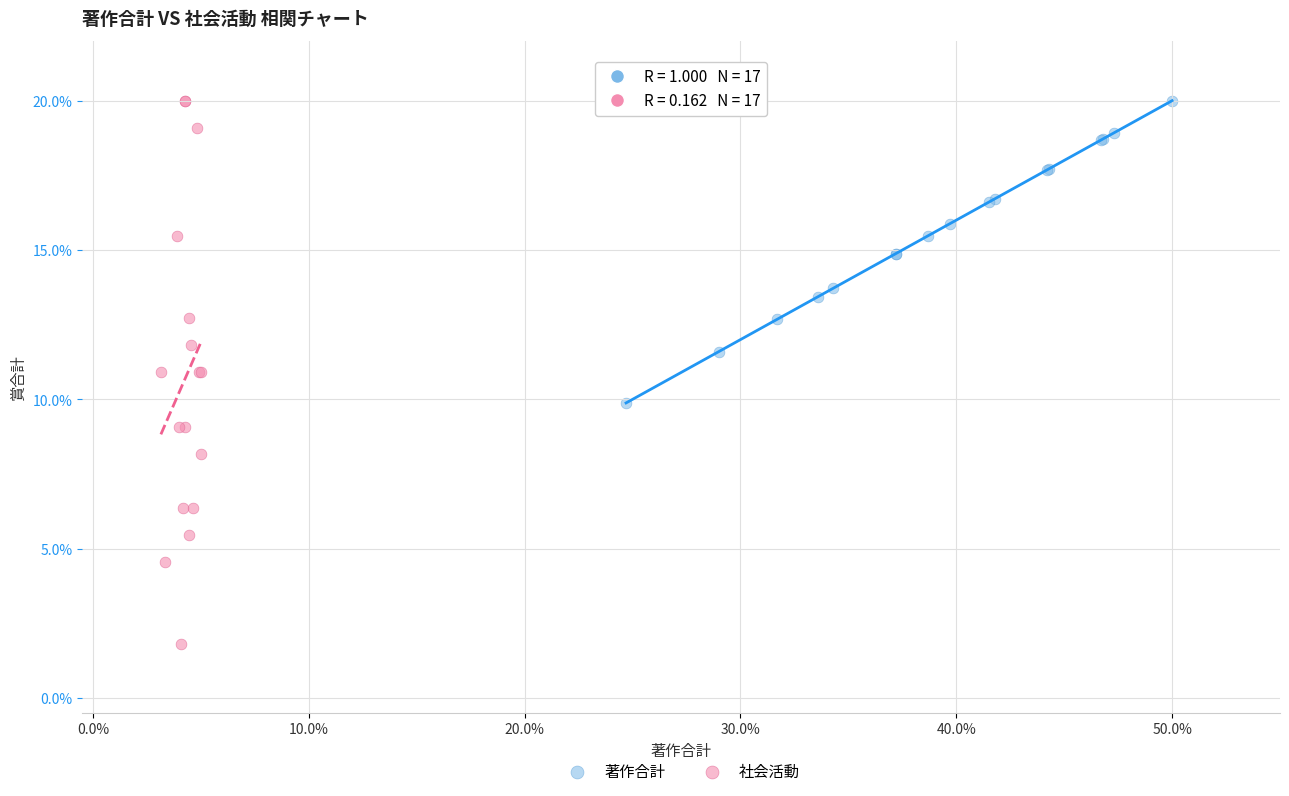

Which series reaches the minimum Y coordinate?

社会活動